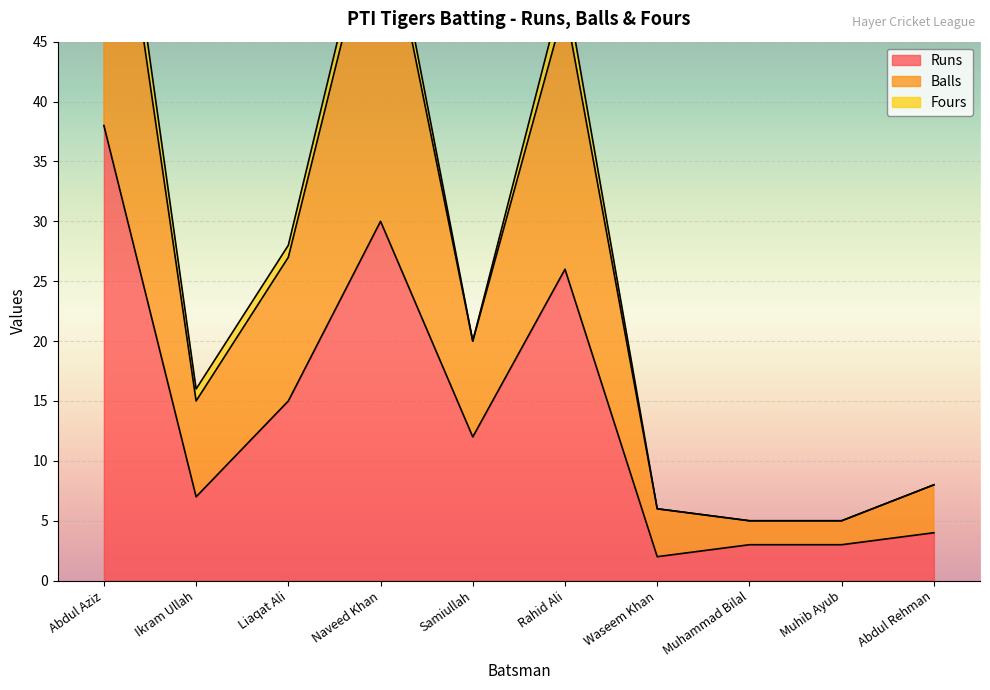

The Runs series shows 7 at Ikram Ullah. True or false?

True